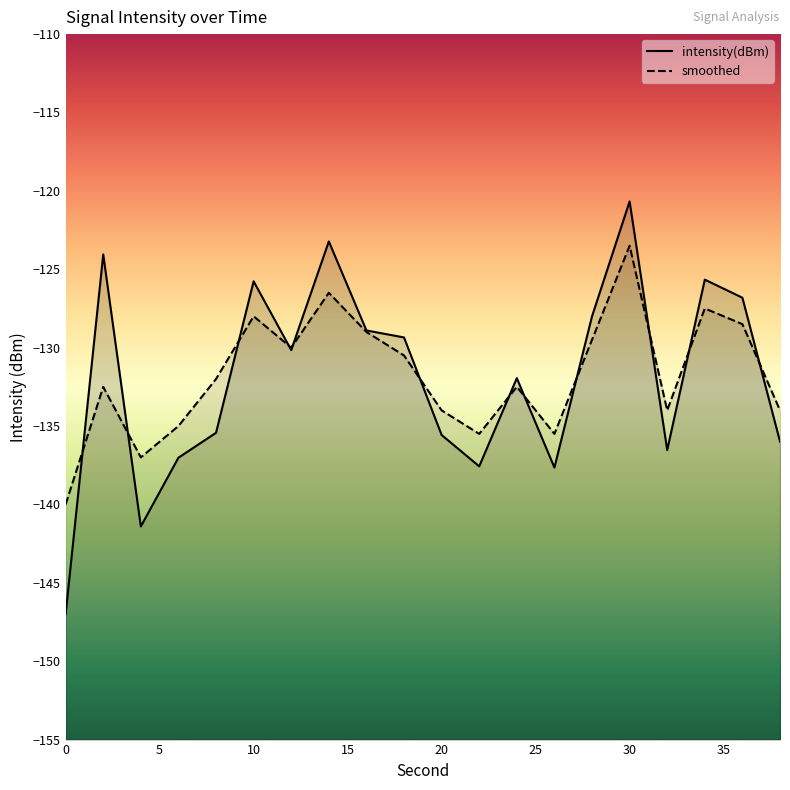

List the labels in order of smoothed value, smallest first.

0, 4, 22, 26, 6, 20, 32, 38, 2, 24, 8, 18, 12, 28, 16, 36, 10, 34, 14, 30